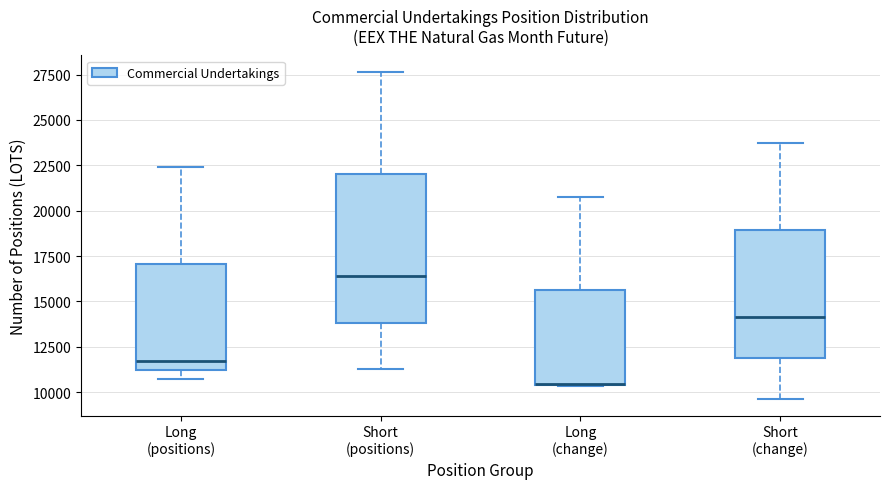

Where is the lower edge of the box for Short (positions) on the y-axis? The values are not printed on the chart, so give them approximately, as read against the axis.

14000